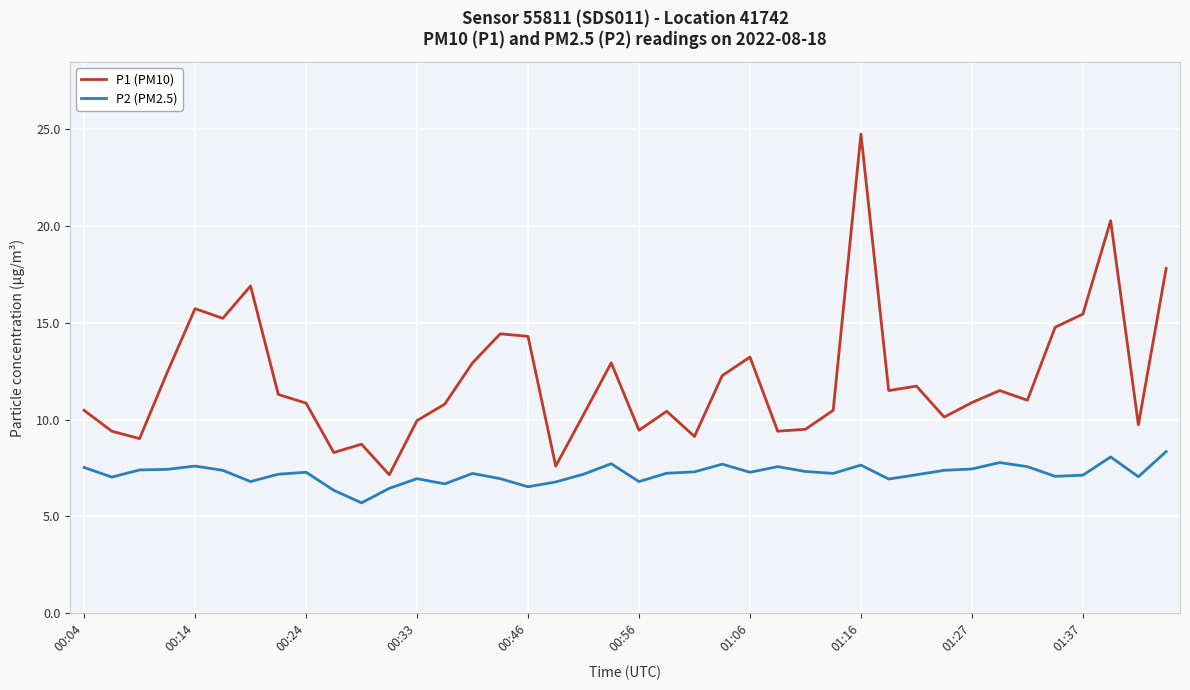

What is the minimum value shown in the chart?

5.7